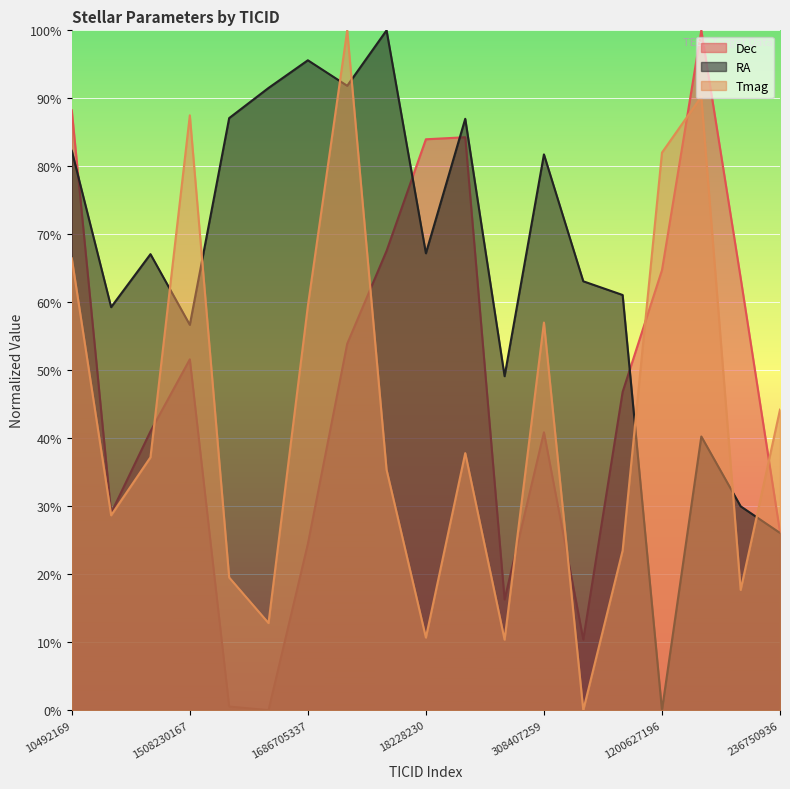

Which category has the lowest value in the Dec series?

159017497